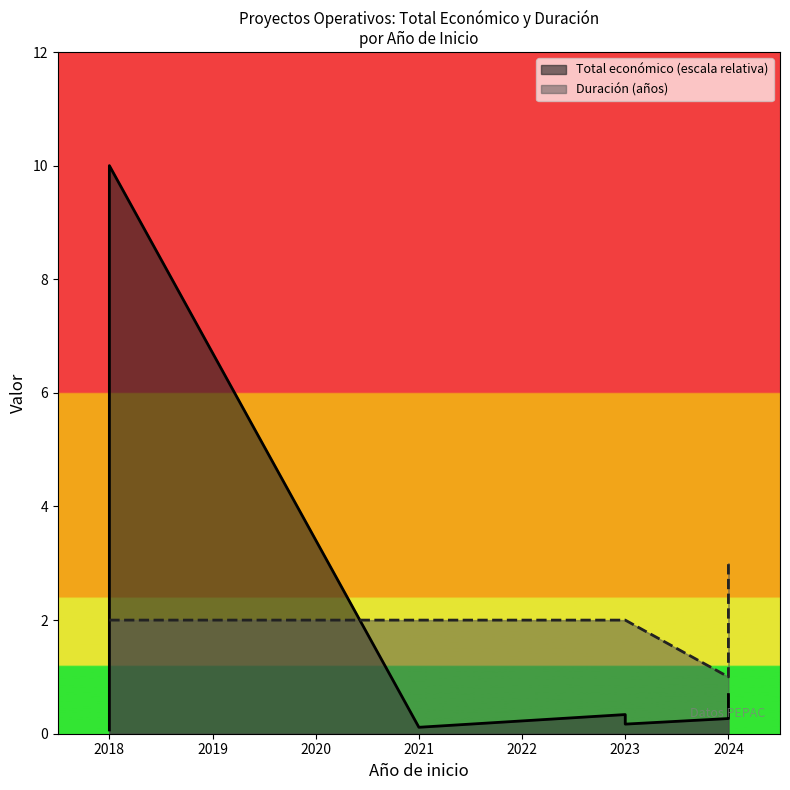

How many times do Total económico (escala relativa) and Duración (años) cross each other?

2